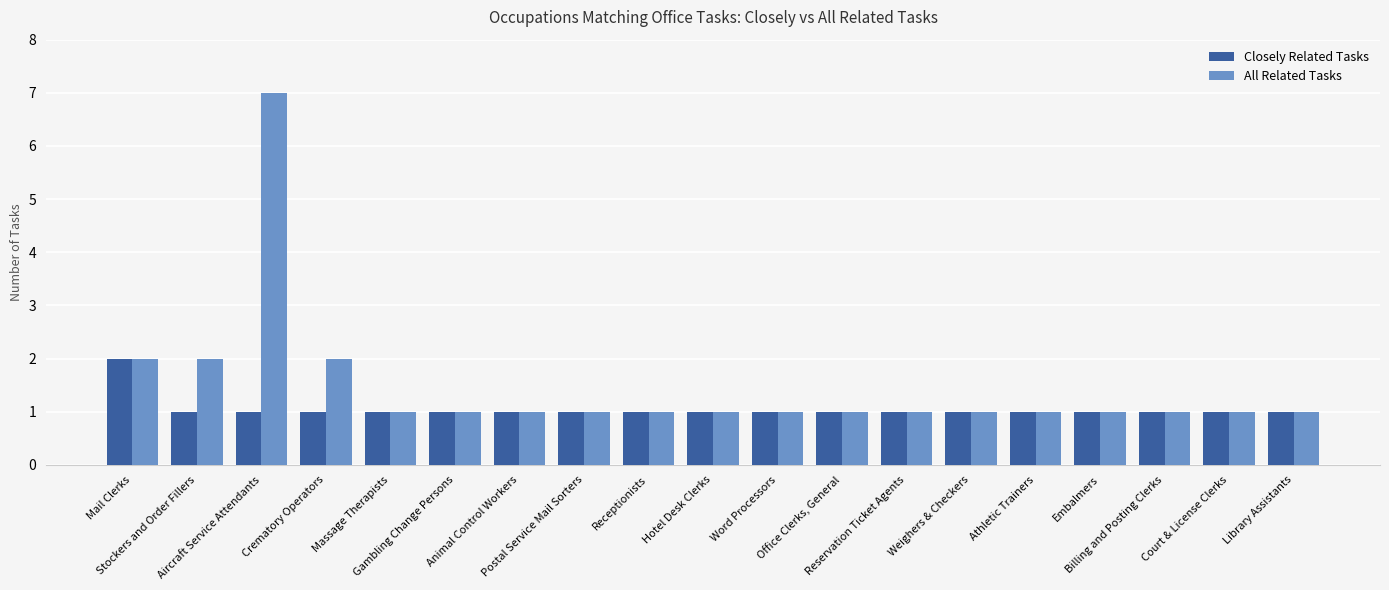

What is the value of the Closely Related Tasks bar at the 10th from the left?

1